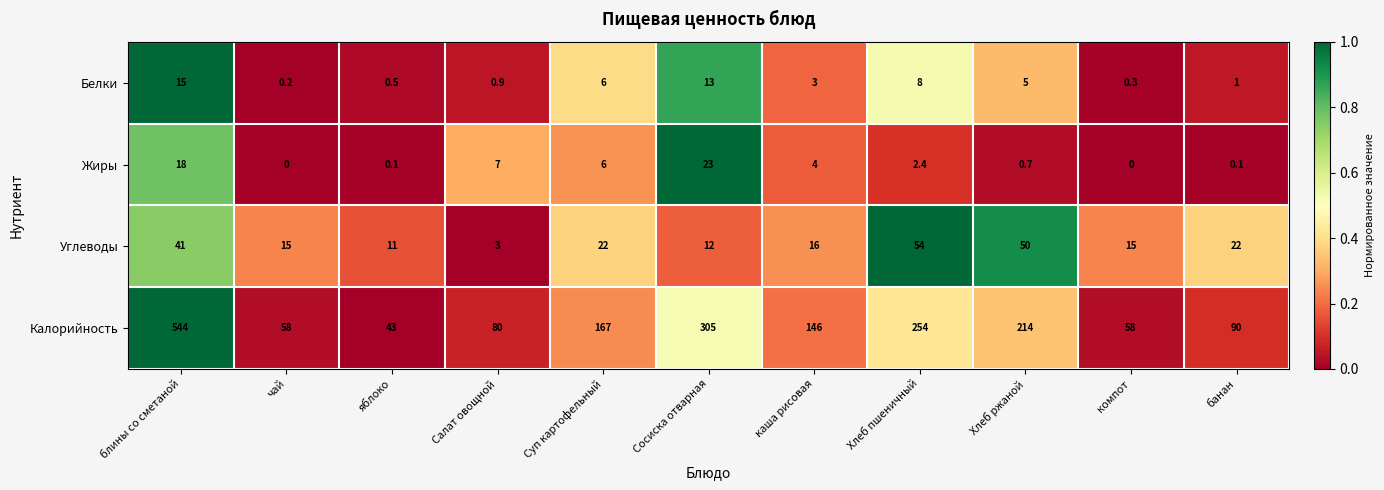

What is the sum of the Жиры values at Хлеб ржаной and Салат овощной?

7.7